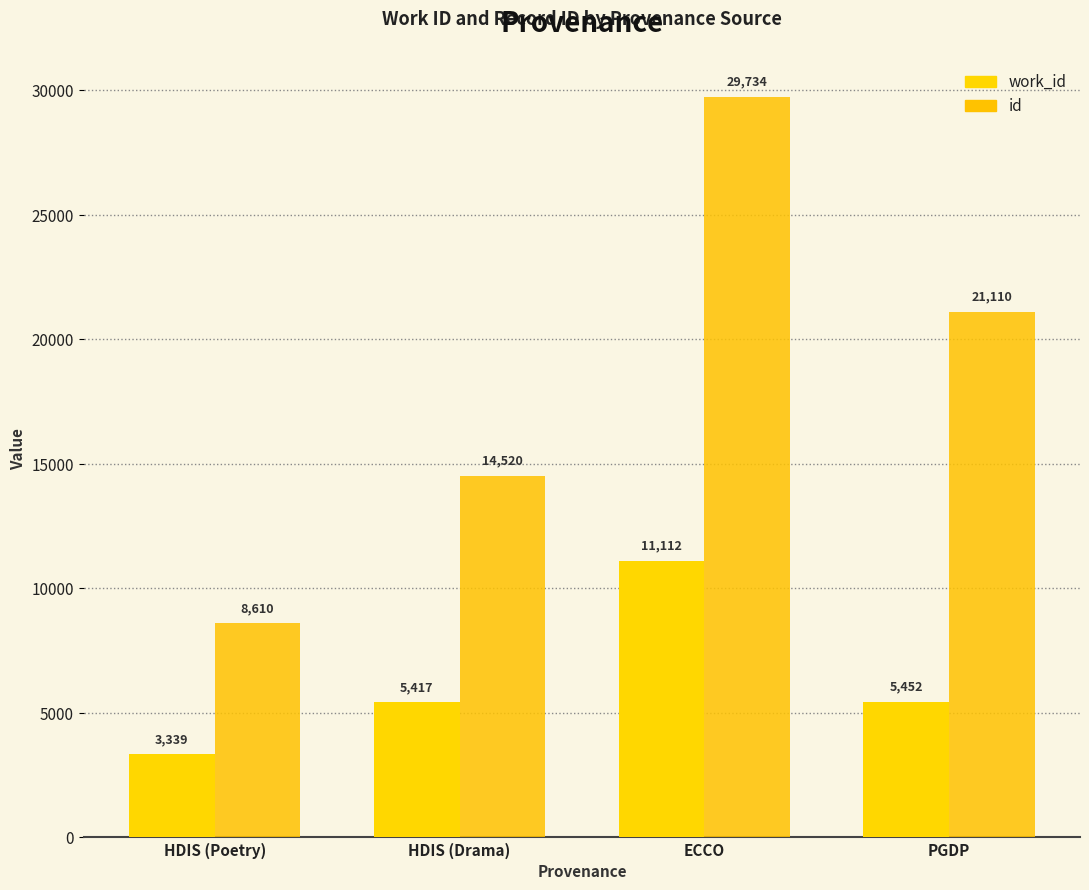

At HDIS (Drama), list the series in order from smallest to largest.

work_id, id